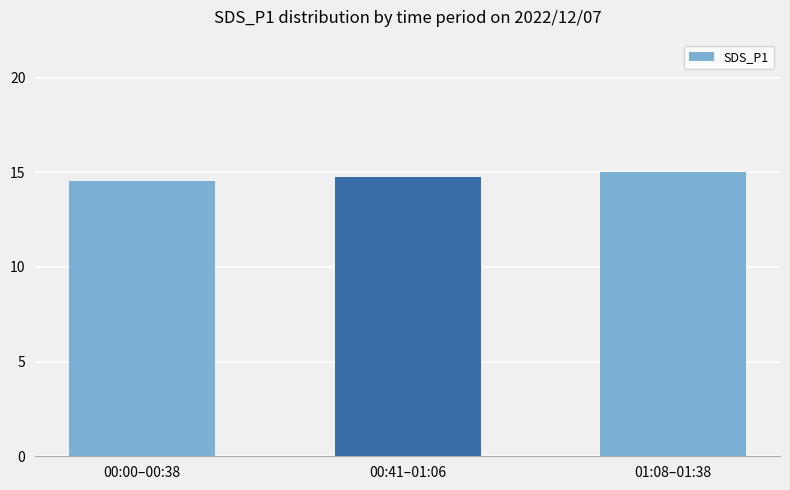

The value at 00:00–00:38 is 14.6. True or false?

True